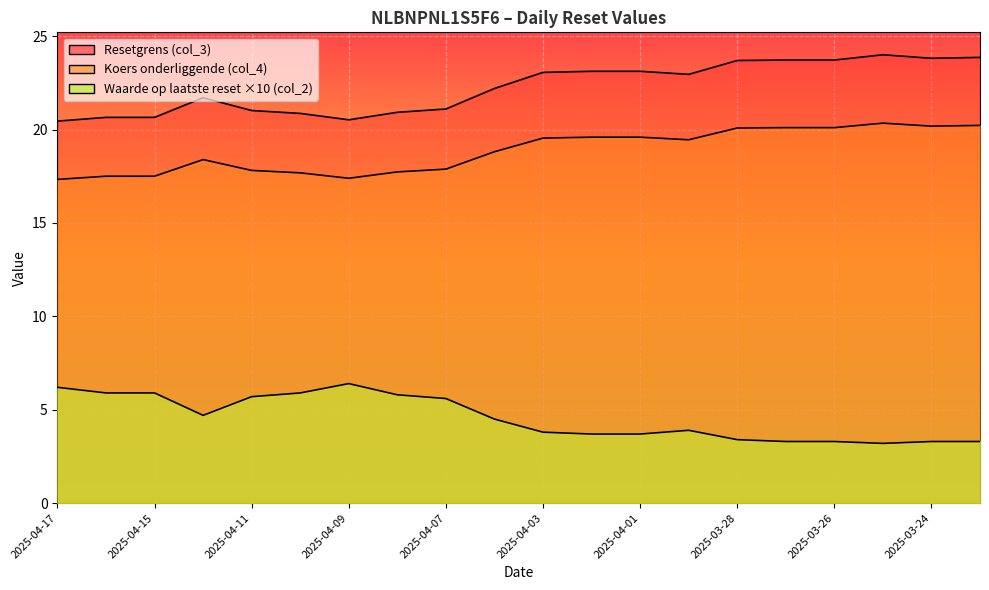

At which label does Waarde op laatste reset (col_2) reach its minimum?

2025-03-25